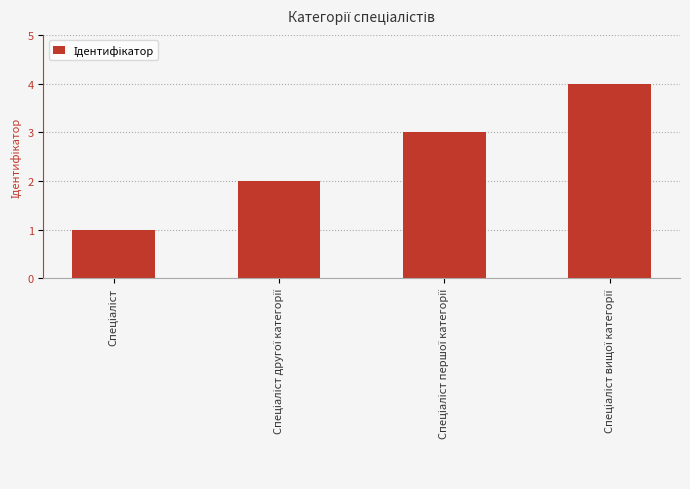

What is the greatest value displayed?

4